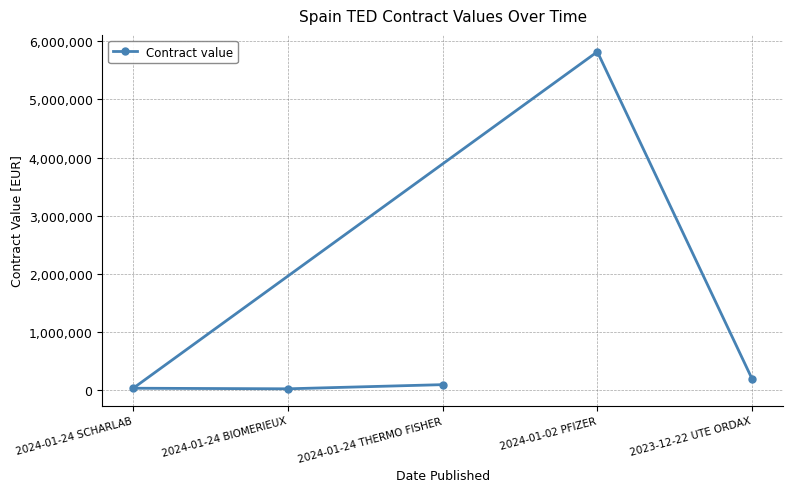

What is the label of the 1st point from the right?

2023-12-22 UTE ORDAX